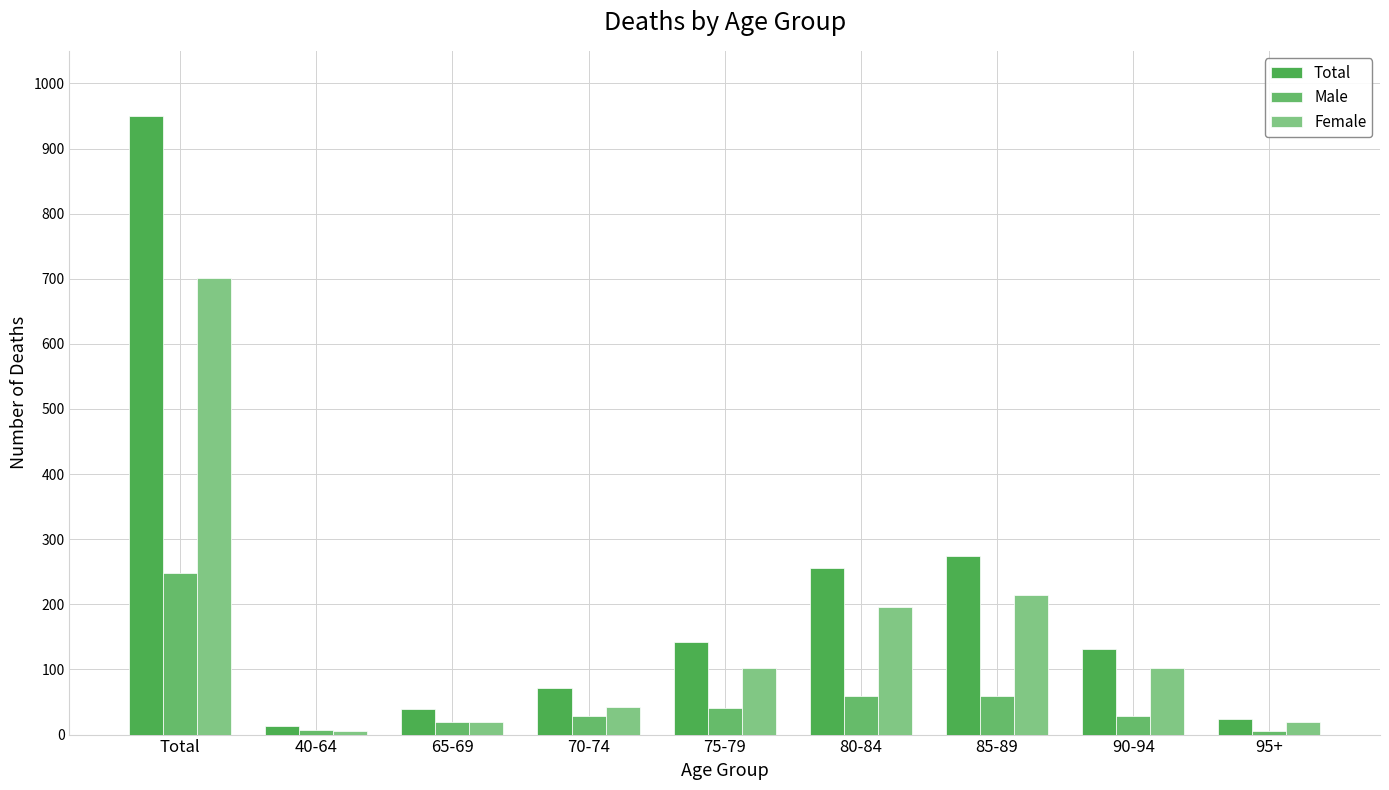

What is the sum of the Male values at 65-69 and 85-89?

79.0